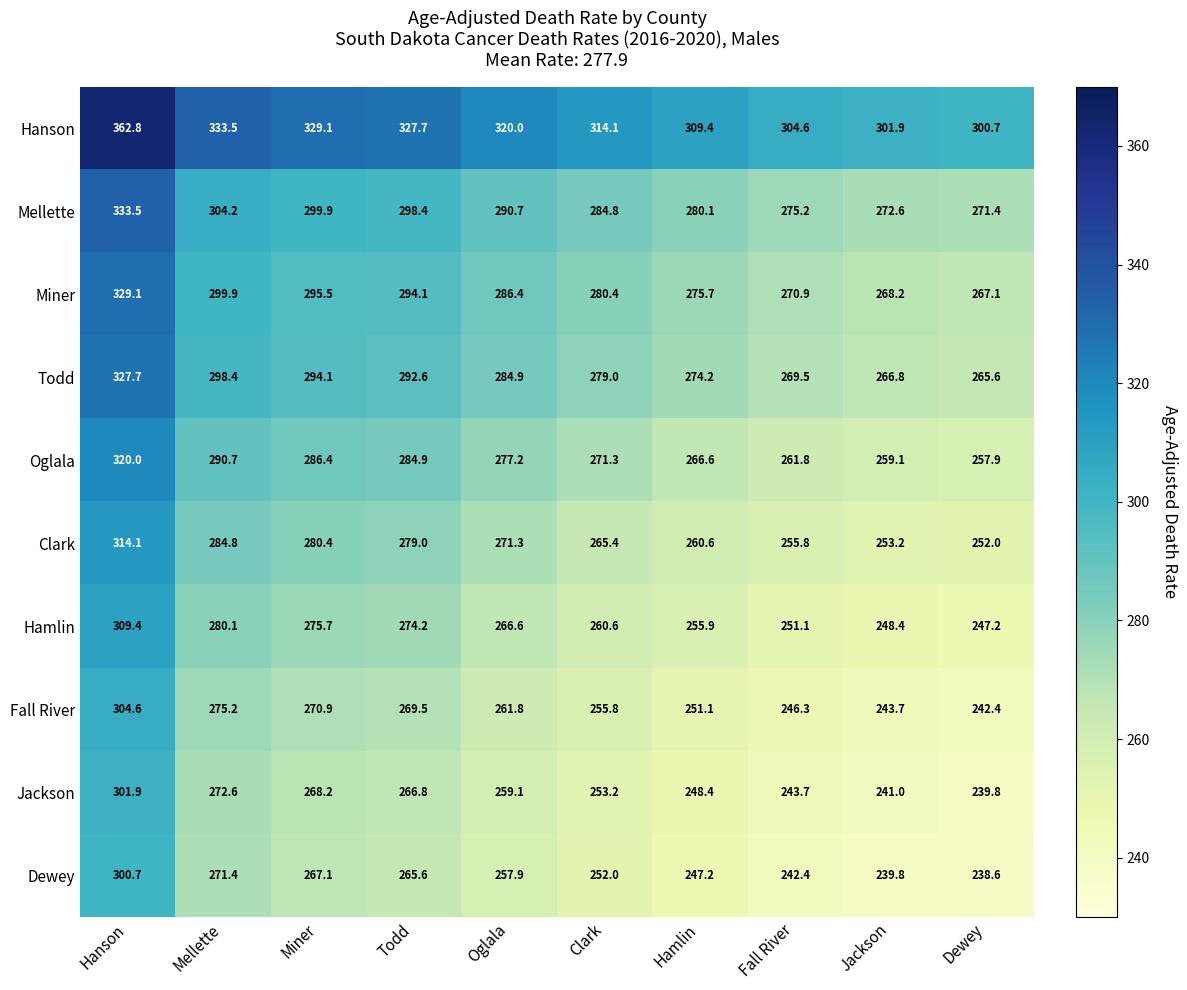

Which label corresponds to the smallest value in the chart?

Dewey